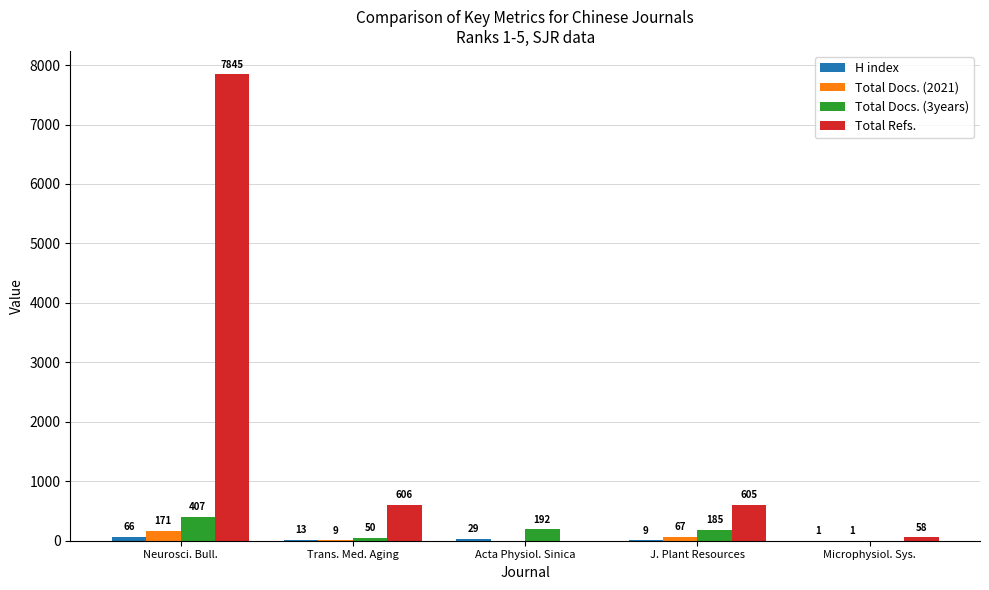

Where does the Total Docs. (2021) series first go above 9?

Neurosci. Bull.